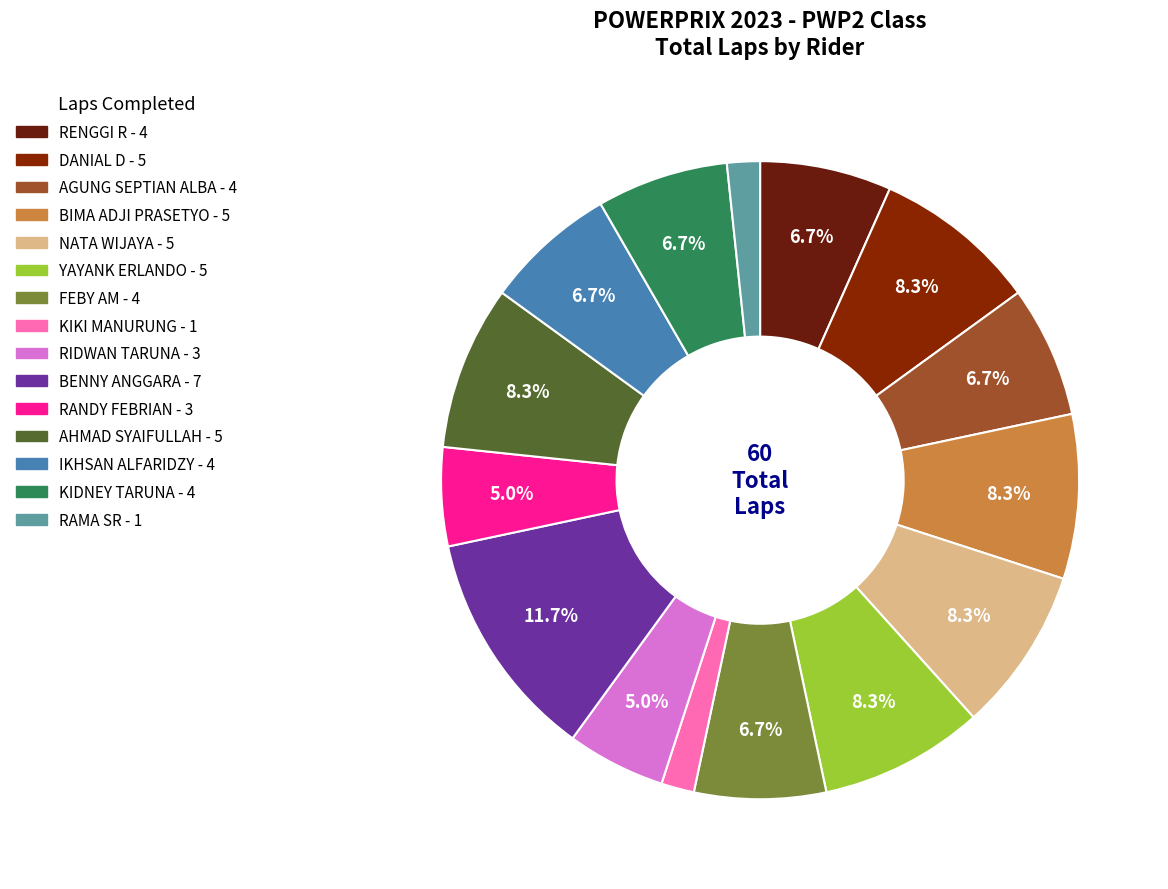

Is there any slice that represents more than half of the pie?

No